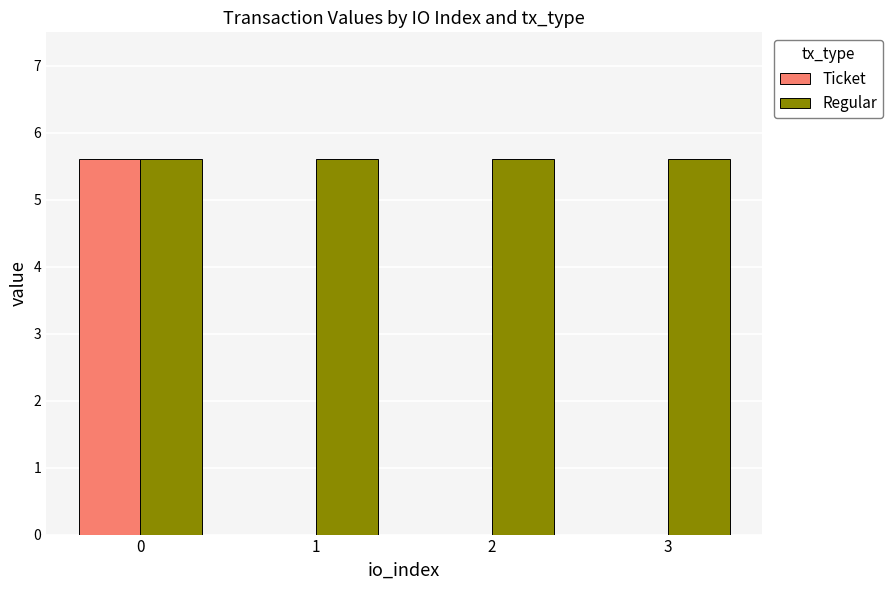

Reading left to right, list all the values displayed in this chart.

Ticket: 5.6	0.0	0.0	0.0
Regular: 5.6	5.6	5.6	5.6